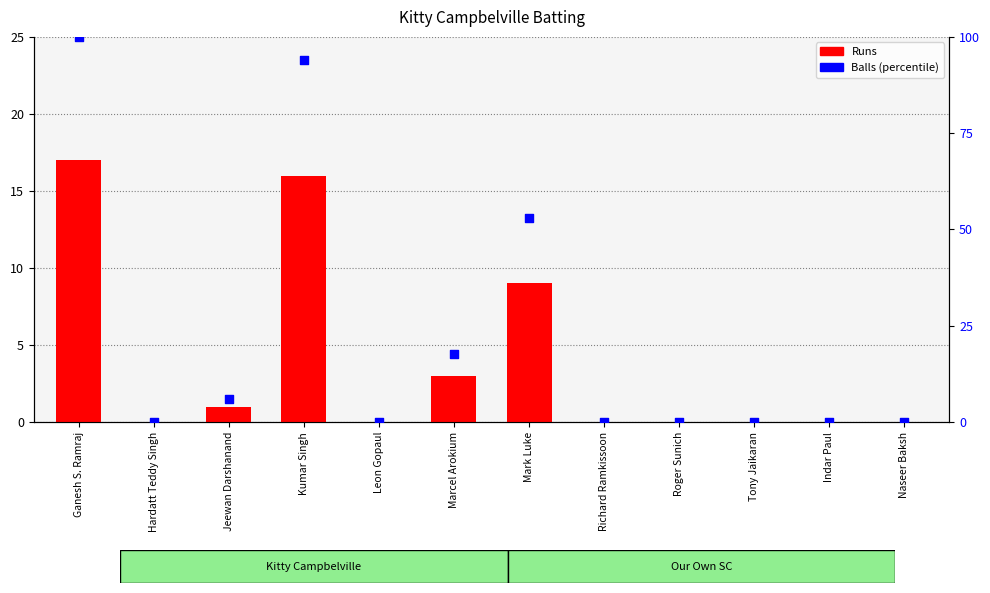

At which category is the sum across all series the highest?

Ganesh S. Ramraj